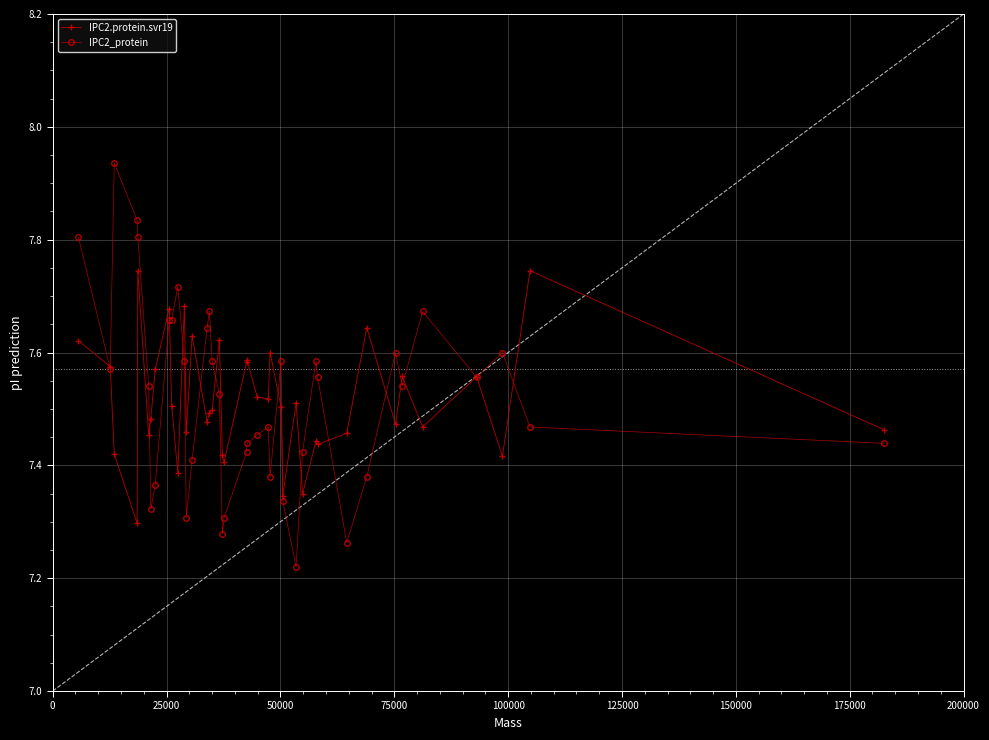

Rank the series by their maximum value, from highest to lowest.

IPC2_protein, IPC2.protein.svr19